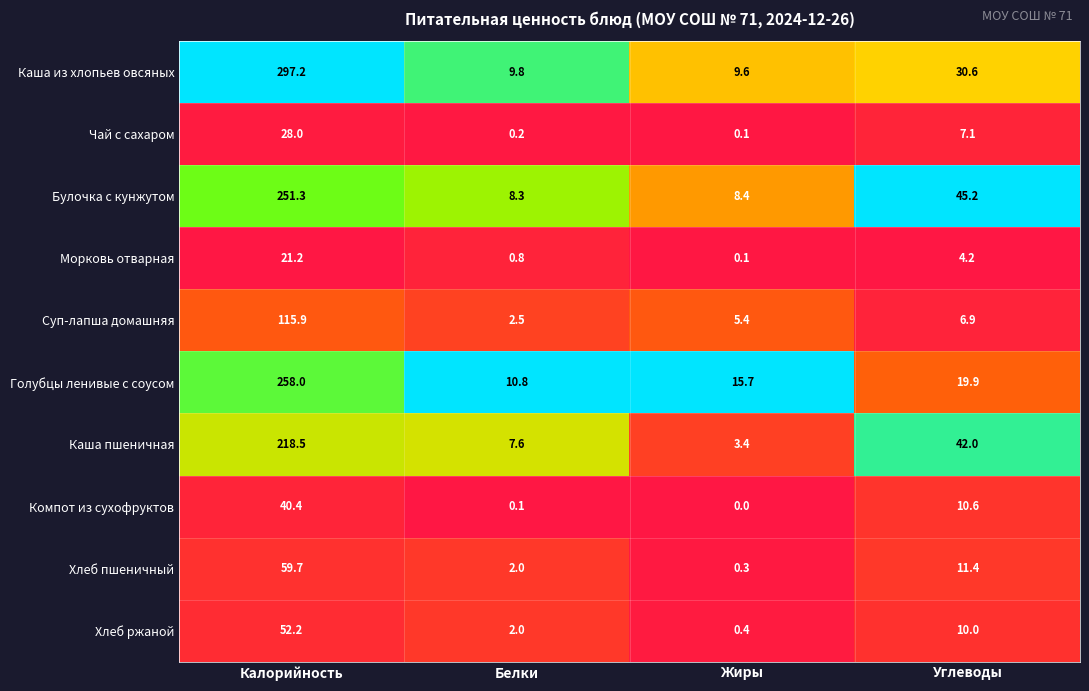

List the series in order of their peak value, lowest first.

Морковь отварная, Чай с сахаром, Компот из сухофруктов, Хлеб ржаной, Хлеб пшеничный, Суп-лапша домашняя, Каша пшеничная, Булочка с кунжутом, Голубцы ленивые с соусом, Каша из хлопьев овсяных